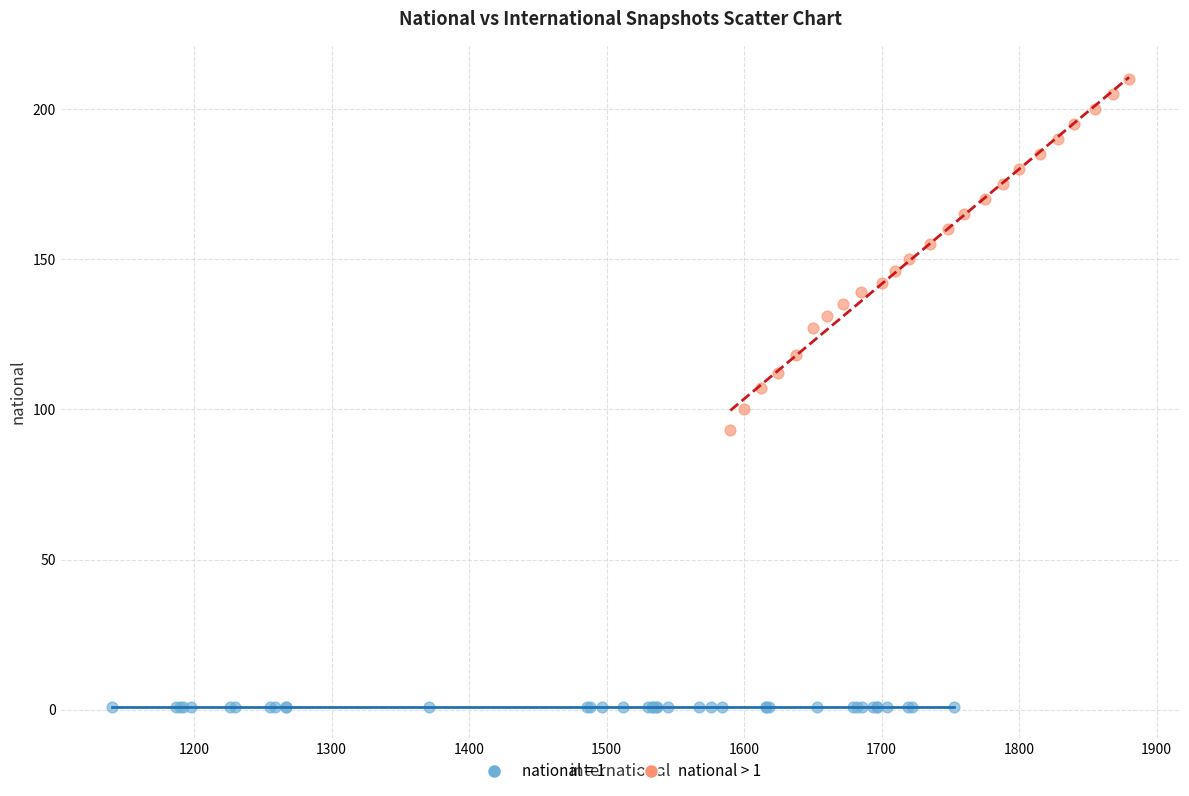

Which series contains the highest Y value?

national > 1